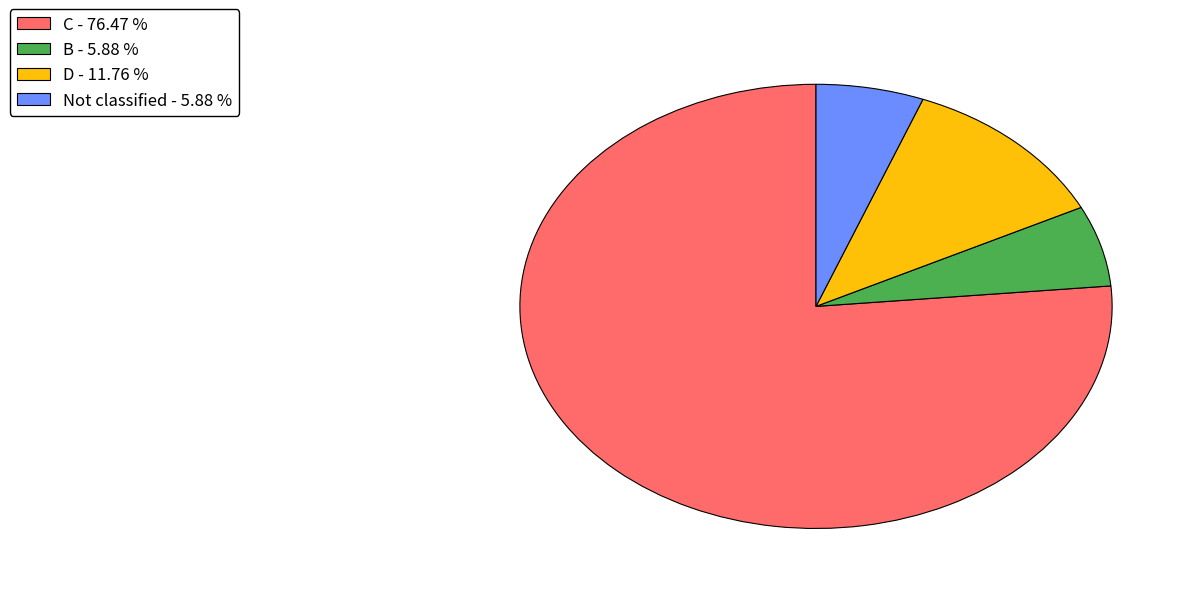

Does D - 11.76 % represent more than half of the total?

No